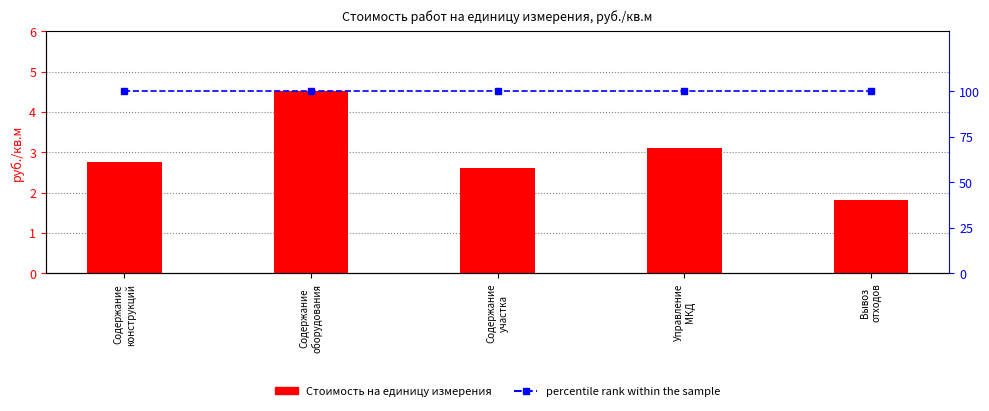

Reading left to right, what are all the values shown in this chart?

Стоимость на единицу измерения: 2.8	4.5	2.6	3.1	1.8
percentile rank within the sample: 100.0	100.0	100.0	100.0	100.0